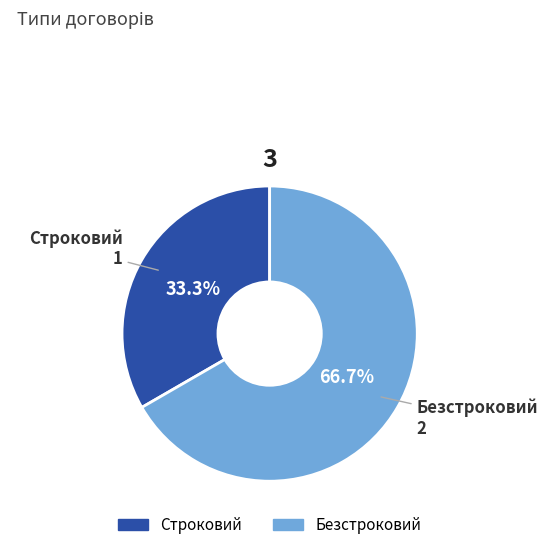

Which slice represents more than half of the pie?

Безстроковий